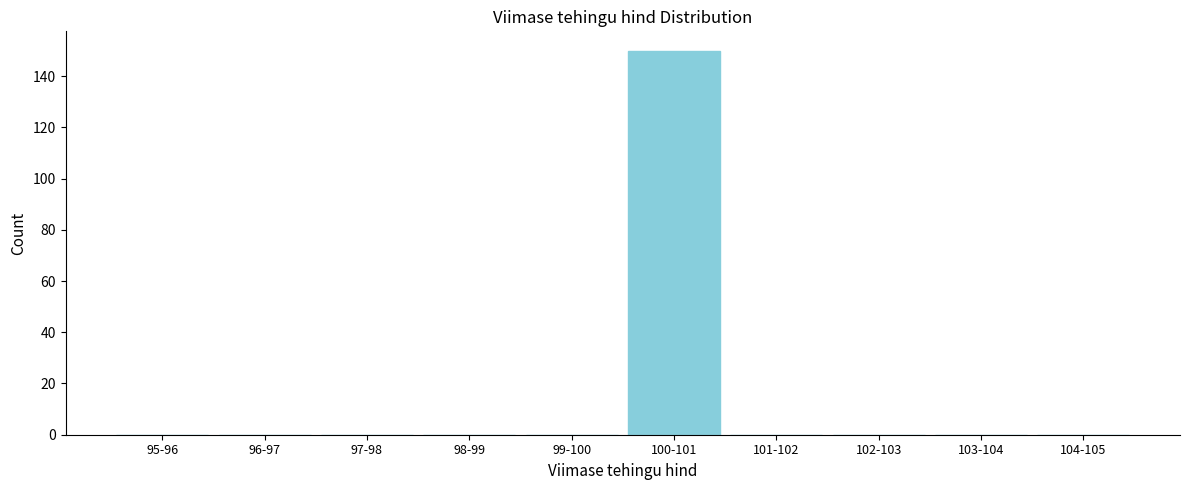

Reading left to right, list all the values displayed in this chart.

95-96=0	96-97=0	97-98=0	98-99=0	99-100=0	100-101=150	101-102=0	102-103=0	103-104=0	104-105=0